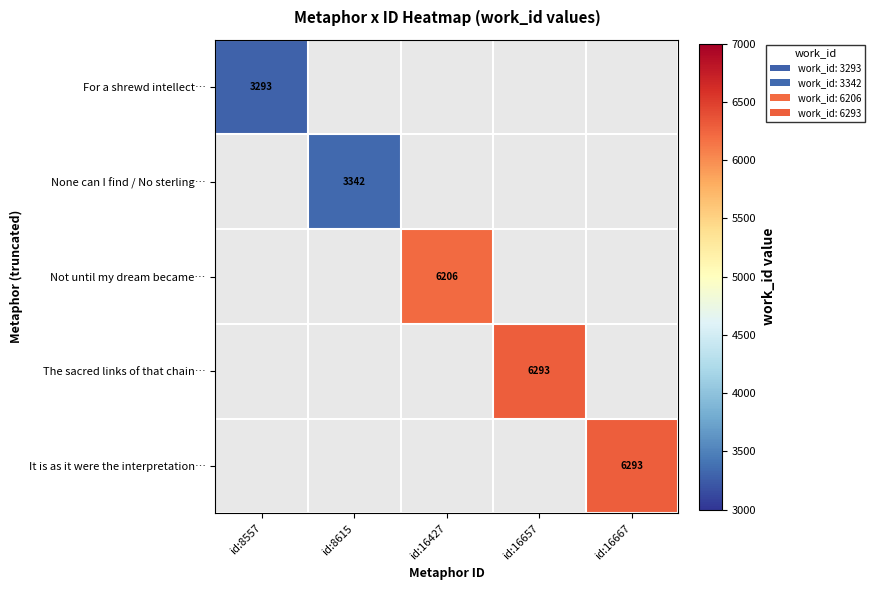

True or false: The sacred links of that chain… has a value of 6293 at id:16657.

True